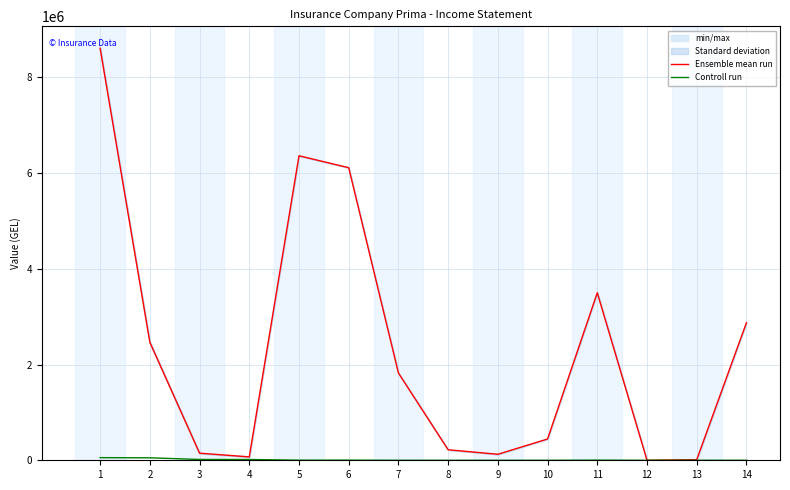

True or false: Controll run has a value of 947.3 at 5.

False